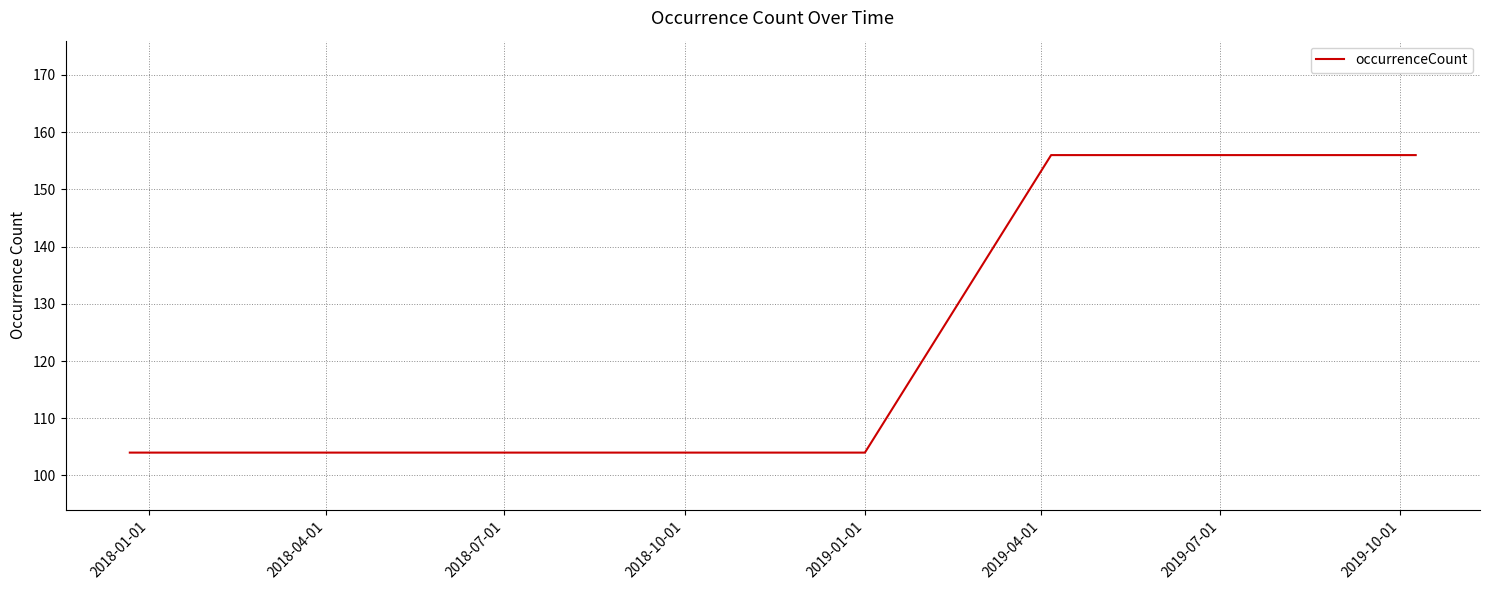

What is the minimum value shown in the chart?

104